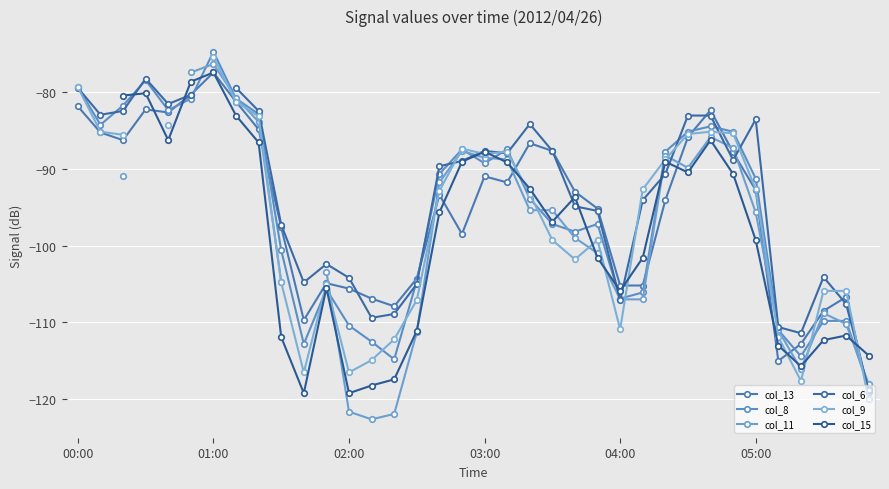

What is the sum of the col_15 values at 23 and 11?

-207.1